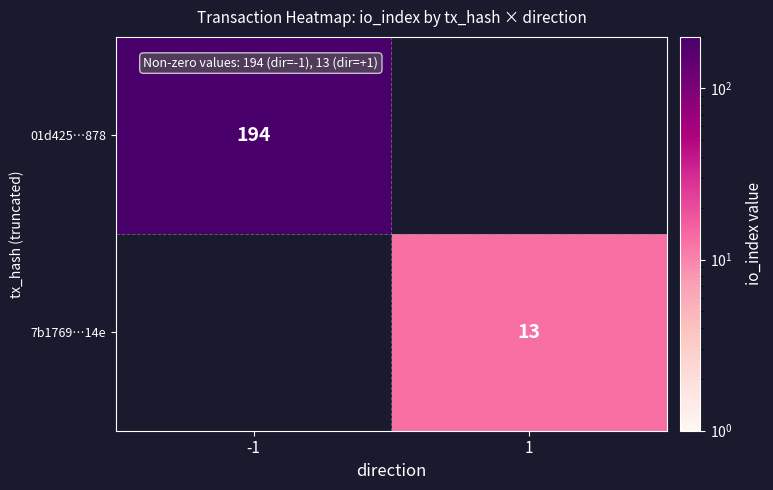

True or false: 01d425…878 has a value of 194 at -1.

True